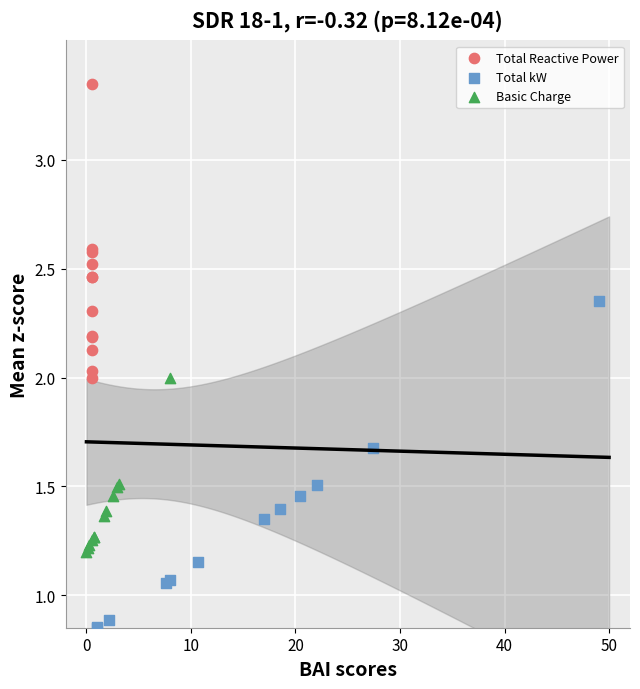

Which series contains the lowest Y value?

Total kW